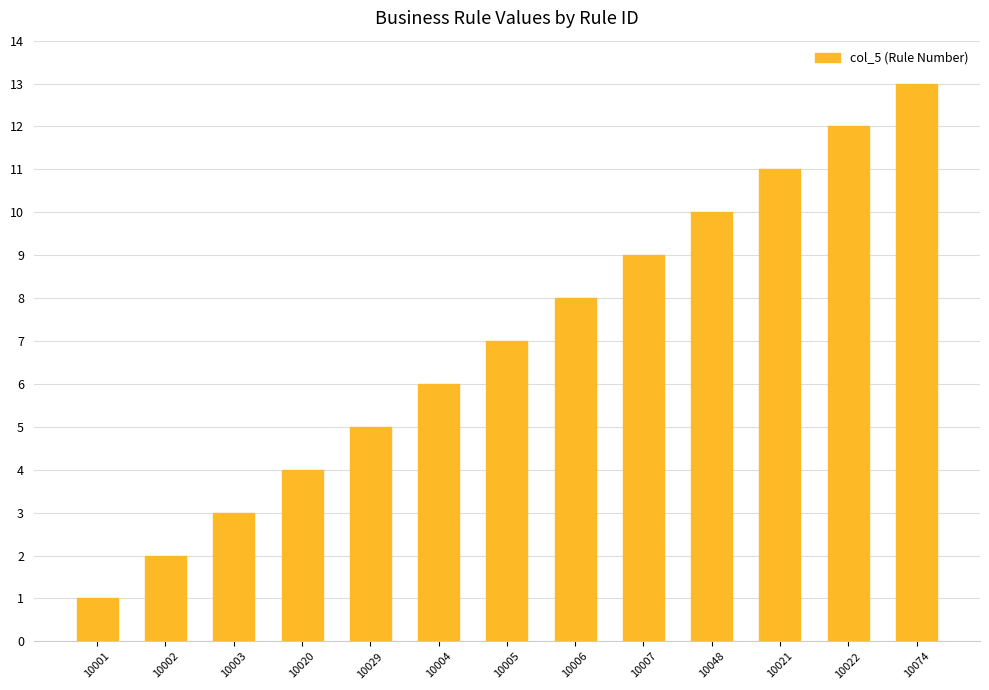

Reading right to left, extract all data points from this chart.

10074=13	10022=12	10021=11	10048=10	10007=9	10006=8	10005=7	10004=6	10029=5	10020=4	10003=3	10002=2	10001=1